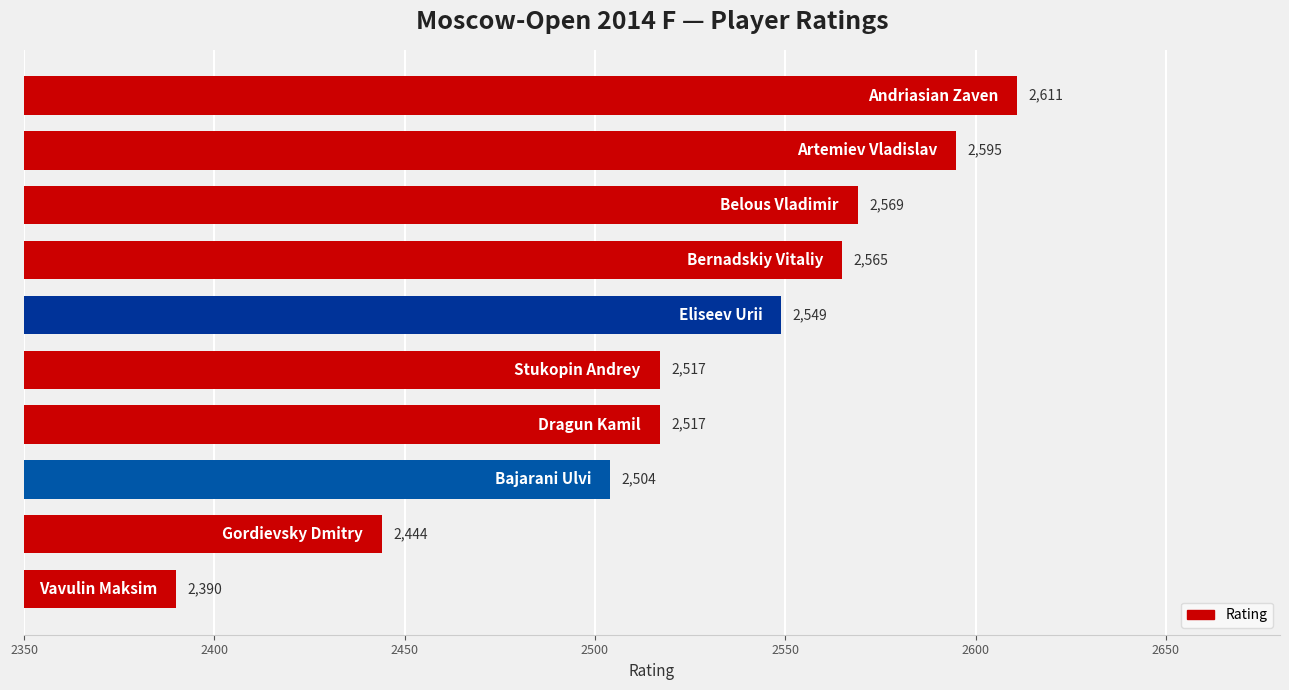

How many data points are less than 2549?

5